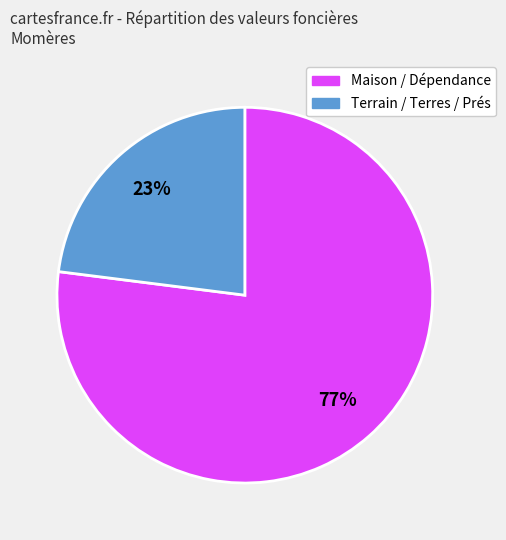

Does any single category account for the majority?

Yes